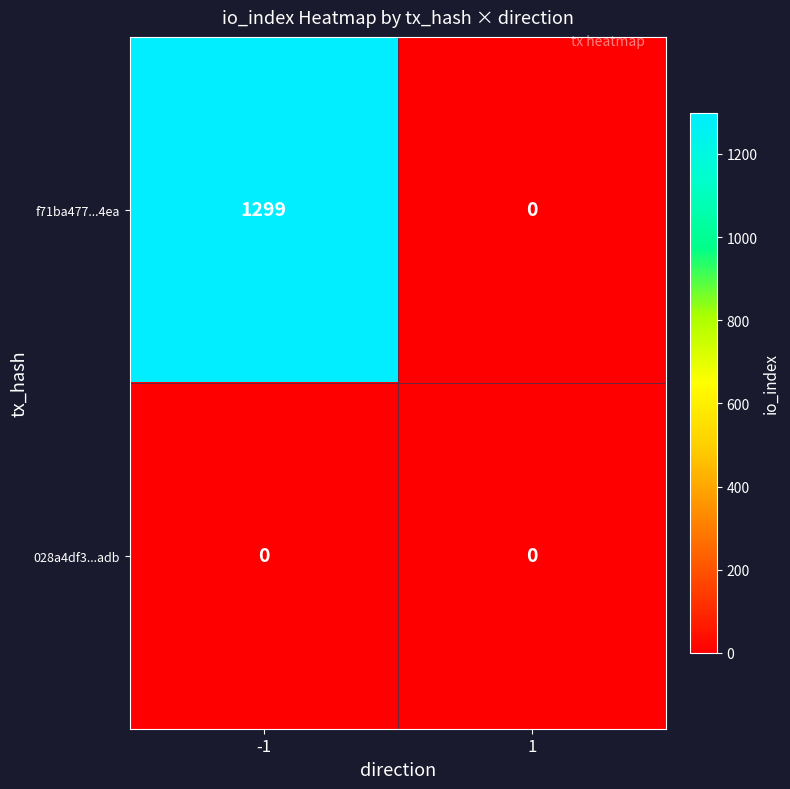

Rank the series at 1 from highest to lowest value.

f71ba477...4ea, 028a4df3...adb